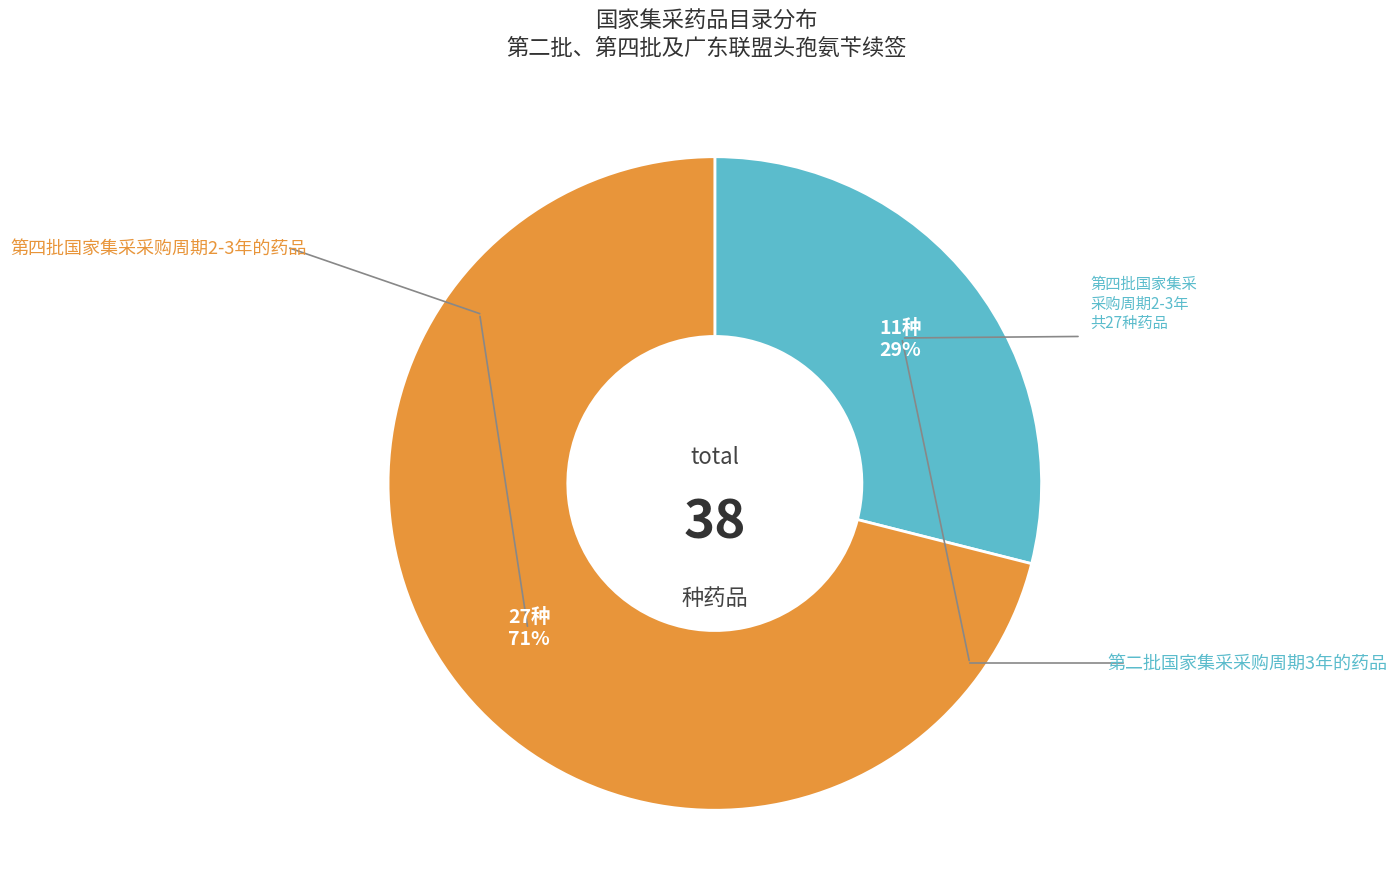

Does any single category account for the majority?

Yes